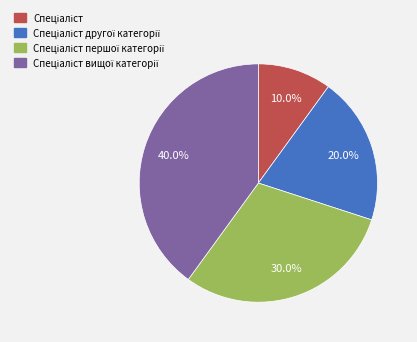

Does any single category account for the majority?

No